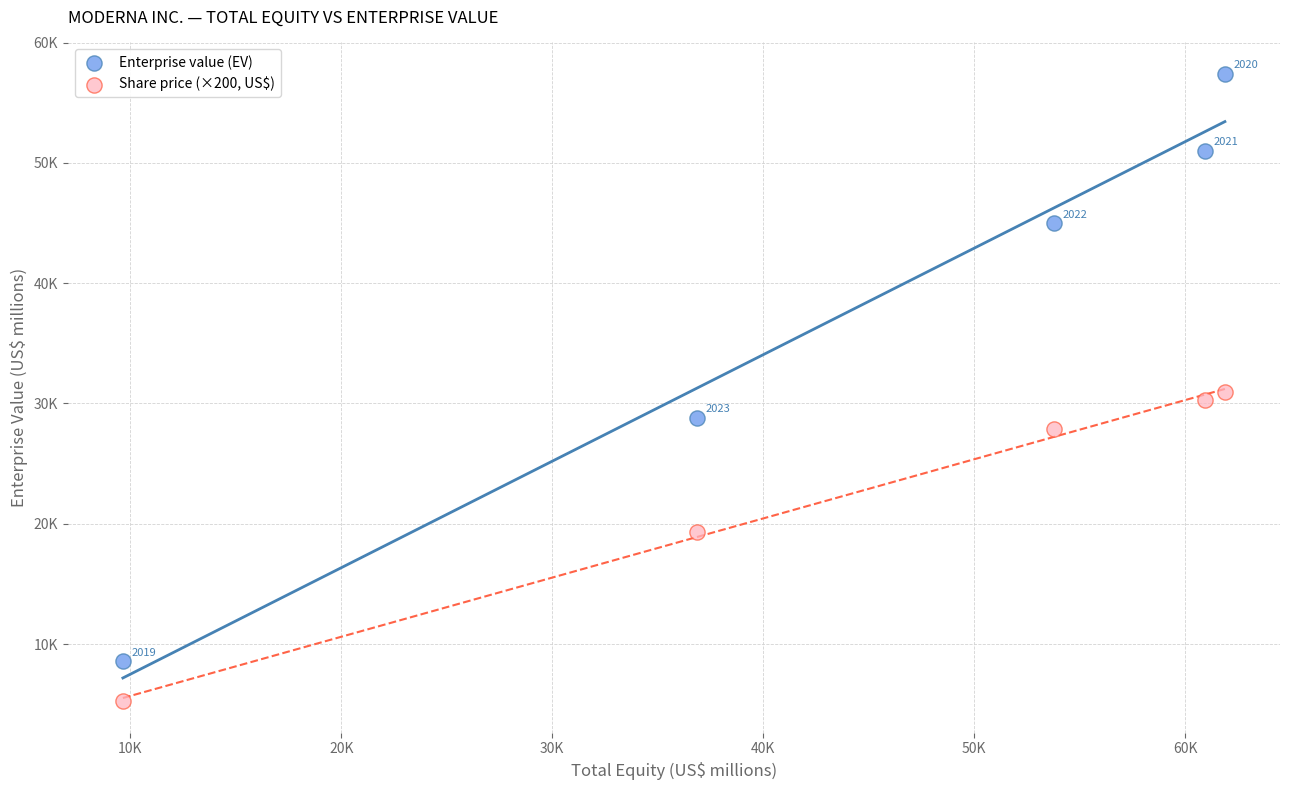

Which series contains the highest Y value?

Enterprise value (EV)